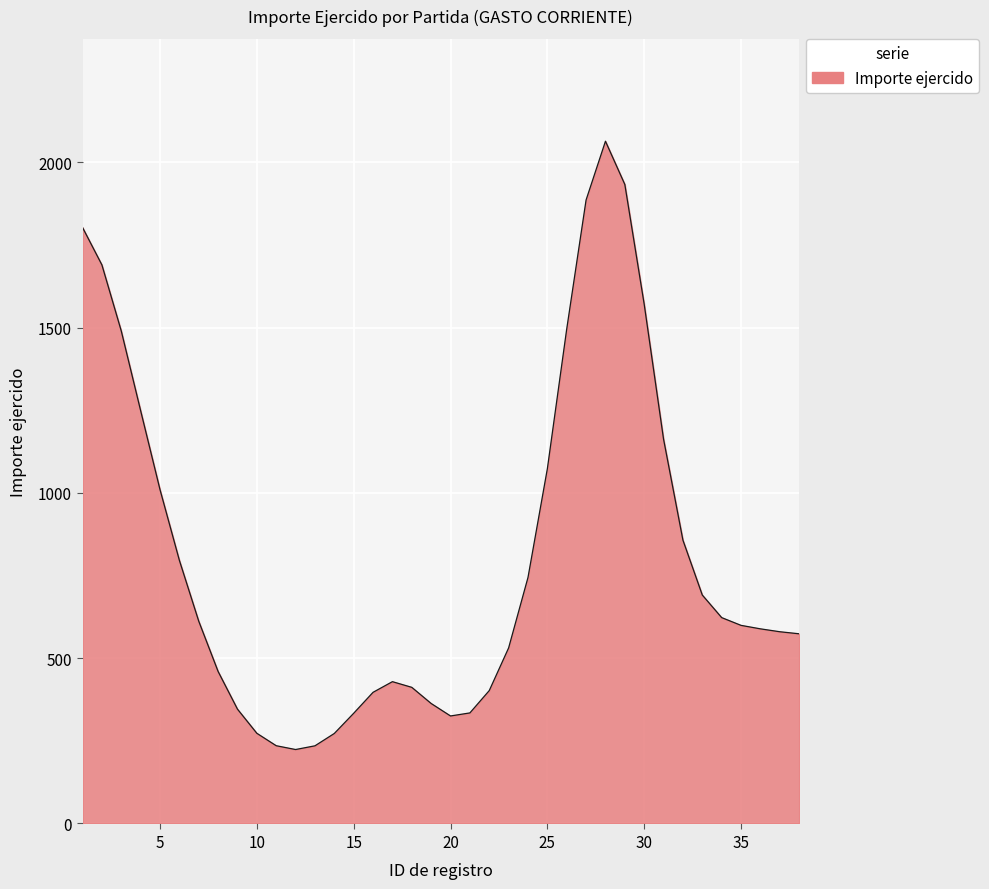

What is the smallest value displayed?

223.7